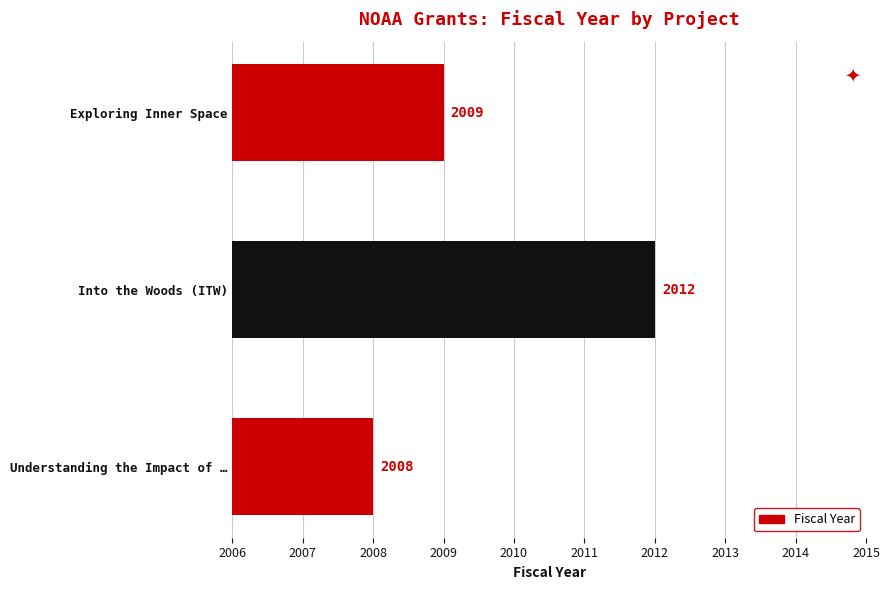

Where is the data nearest to the value 2010?

Exploring Inner Space